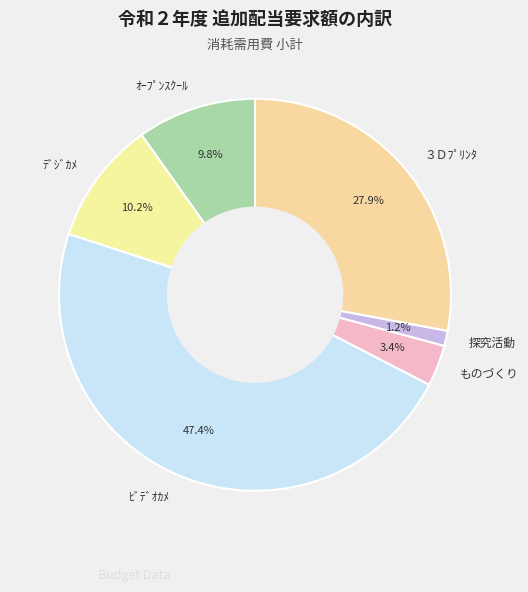

Is the sum of ｵｰﾌﾟﾝｽｸｰﾙ and ﾋﾞﾃﾞｵｶﾒ greater than half?

Yes